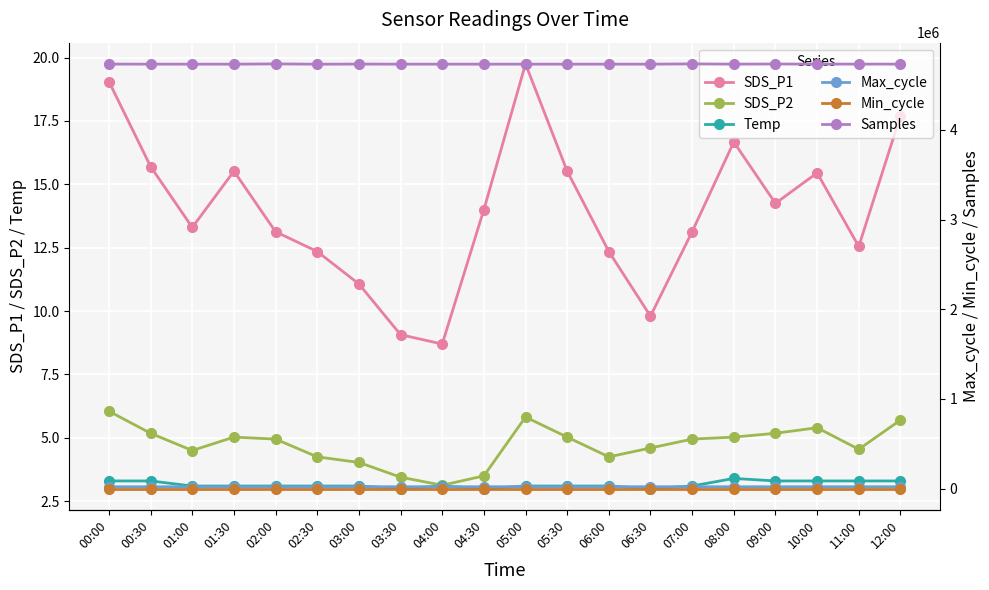

Is the value of Max_cycle at 04:30 greater than the value of Temp at 11:00?

Yes